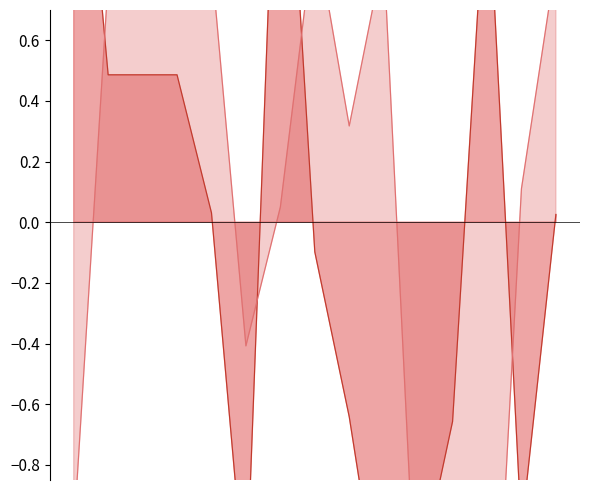

What is the label of the 1st point from the left?

2010-08-06